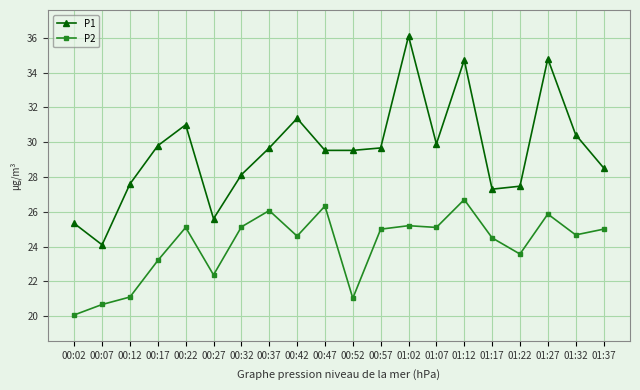

What is the lowest value of the P2 series?

20.1